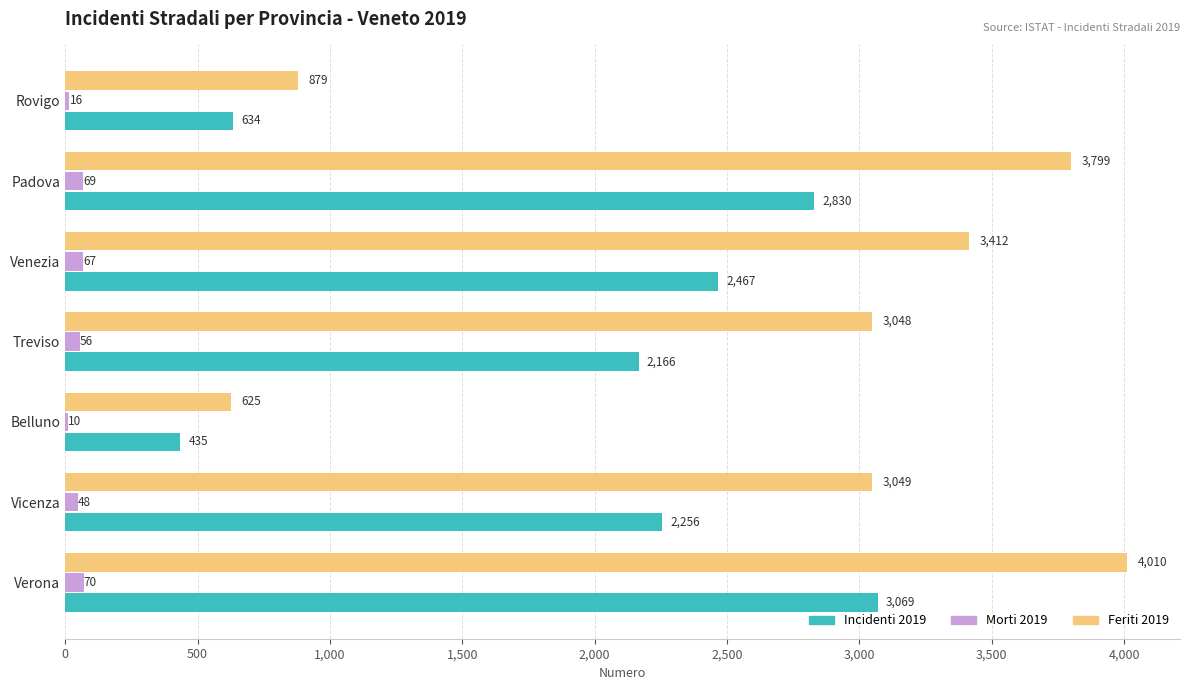

What is the sum of the Feriti 2019 values at Belluno and Verona?

4635